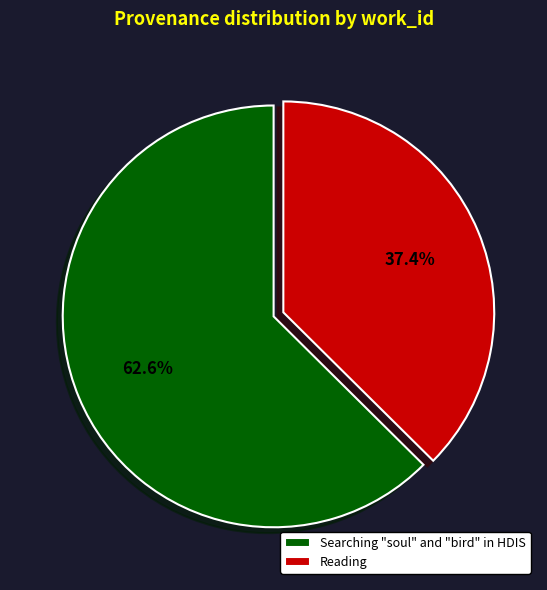

What portion of the pie excludes Searching "soul" and "bird" in HDIS?

37.4%